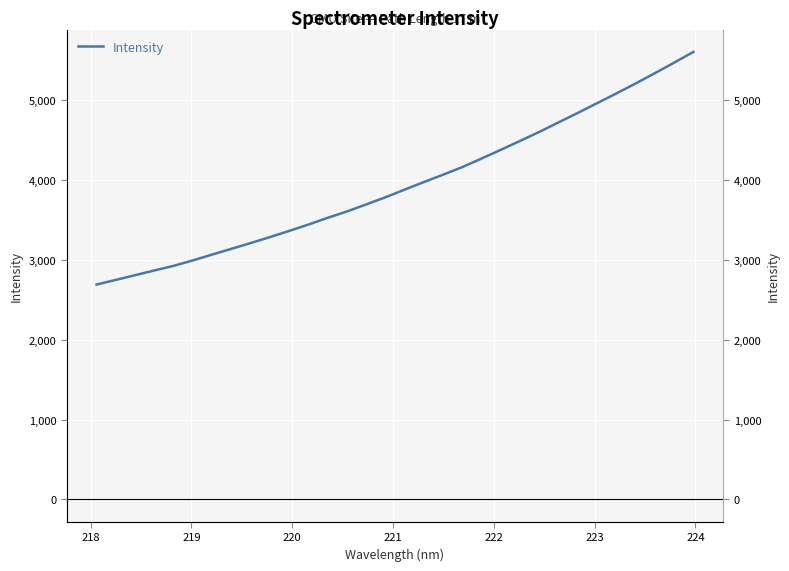

The chart shows a value of 8161.1 at 24. True or false?

False